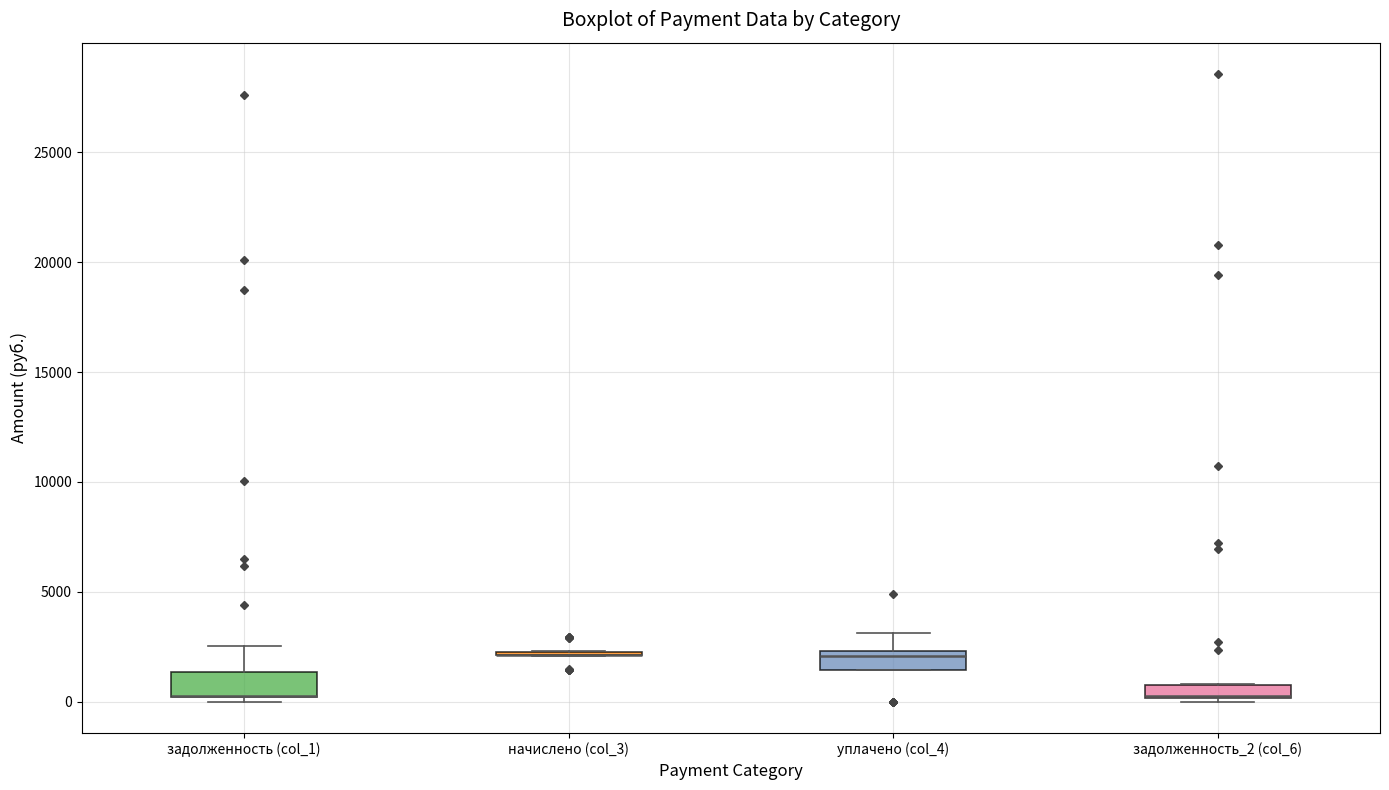

Where does the upper whisker of the box for задолженность (col_1) end on the y-axis? The values are not printed on the chart, so give them approximately, as read against the axis.

2500